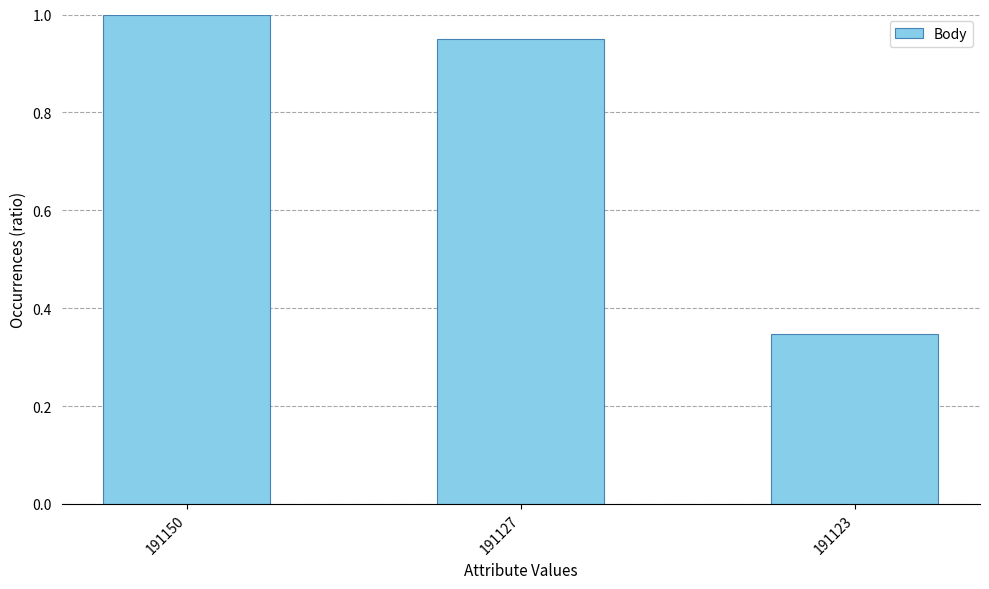

Is it true that the value at 191127 is 1.0?

True